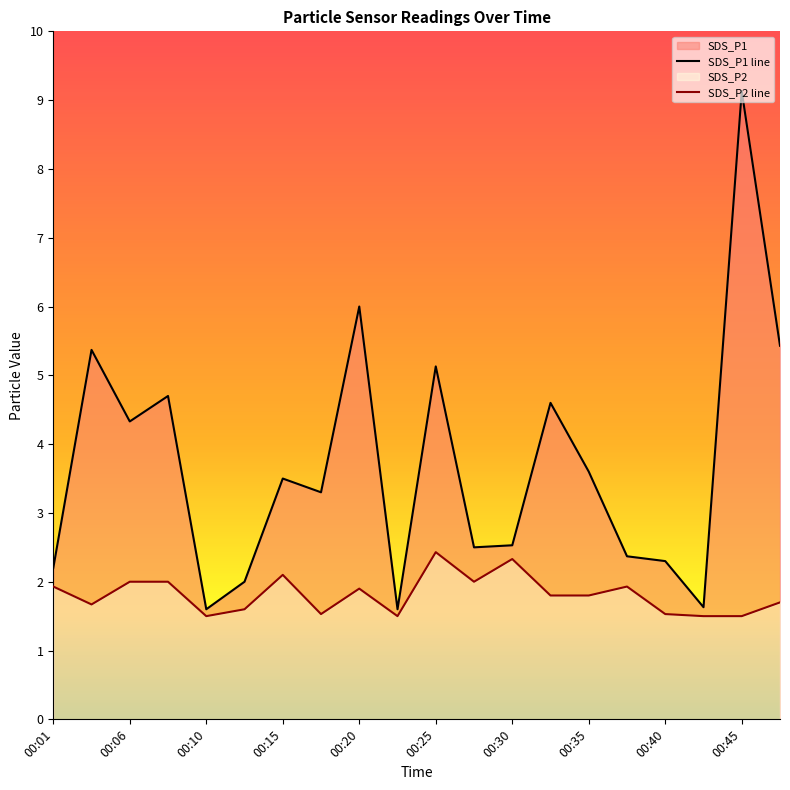

What is the total value across all series at 00:10?

3.1